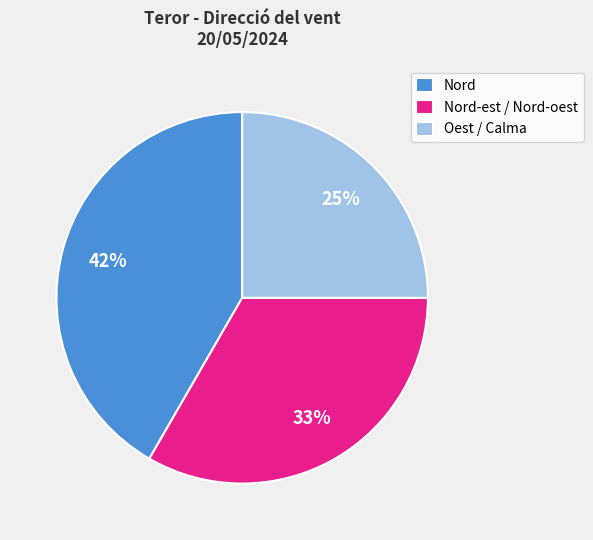

Rank the categories by value from highest to lowest.

Nord, Nord-est / Nord-oest, Oest / Calma